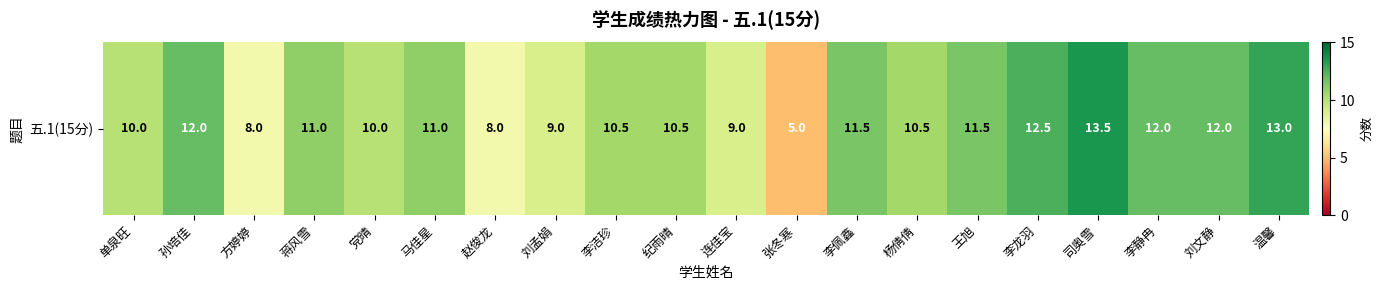

What is the smallest value displayed?

5.0